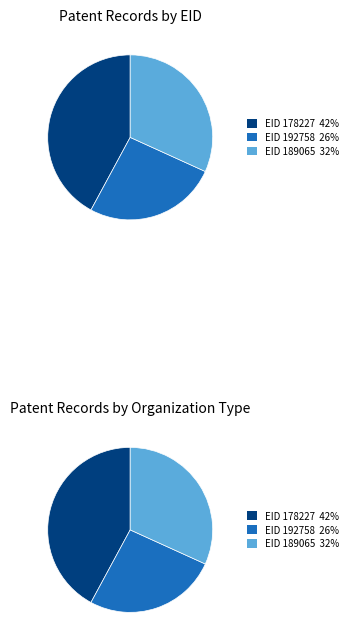

How many segments does this pie chart have?

3